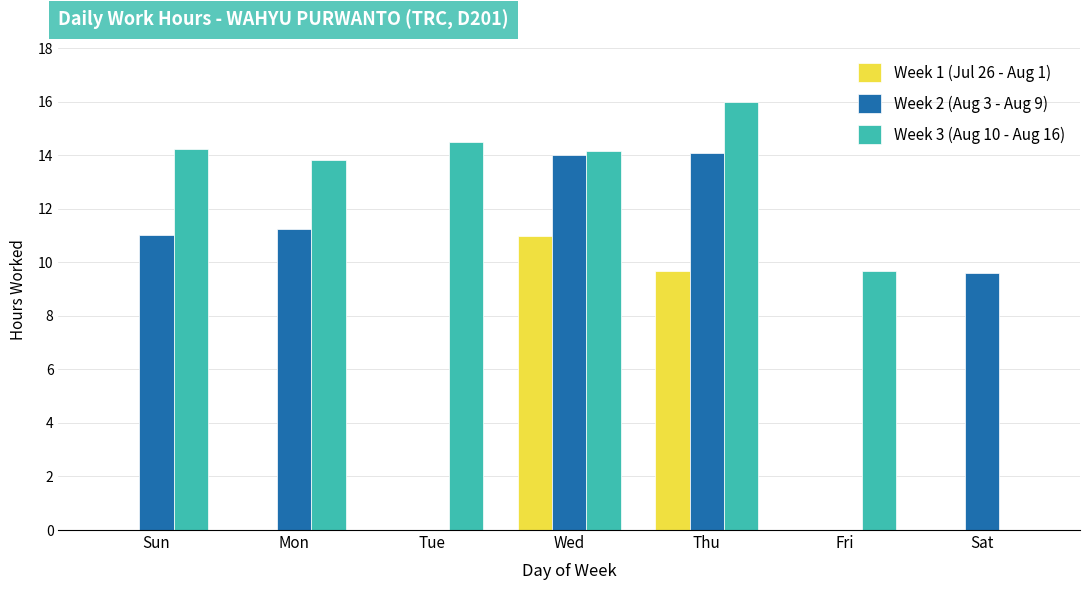

What are all the series names shown in the legend?

Week 1 (Jul 26 - Aug 1), Week 2 (Aug 3 - Aug 9), Week 3 (Aug 10 - Aug 16)